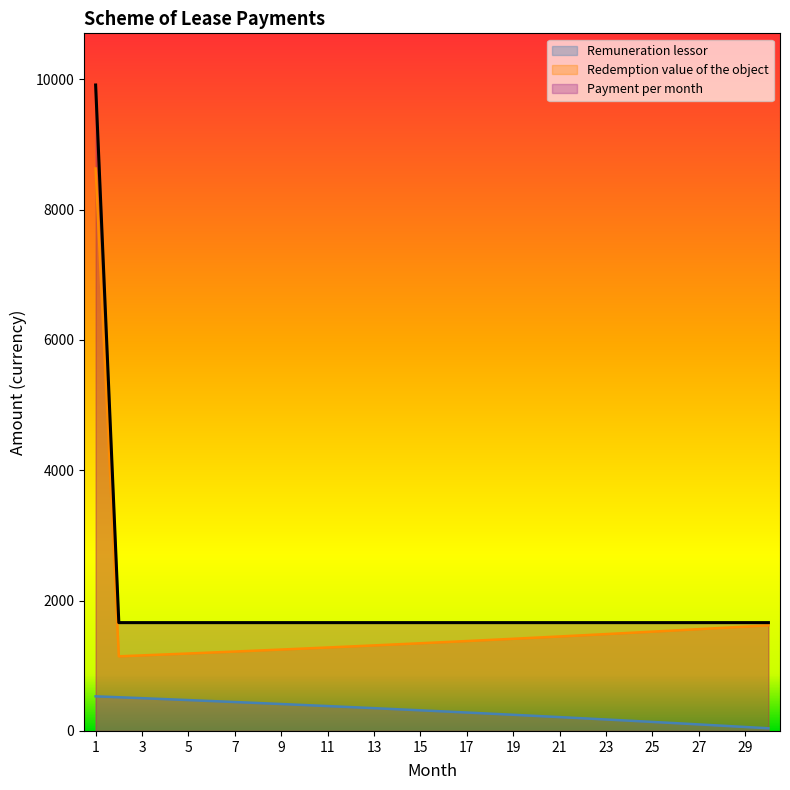

True or false: Redemption value of the object and Payment per month cross at least once.

False